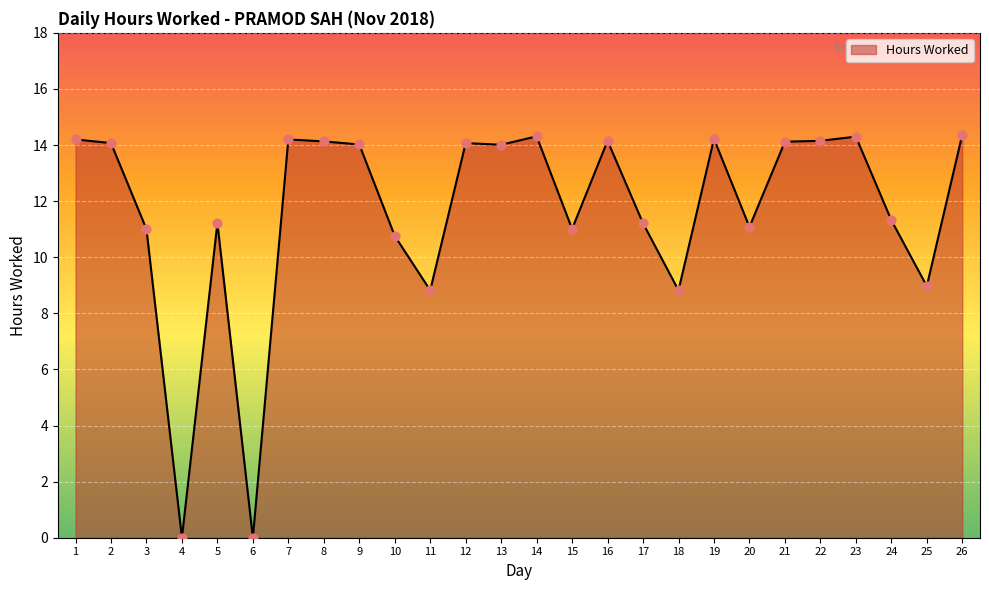

Which has a higher value, 6 or 5?

5